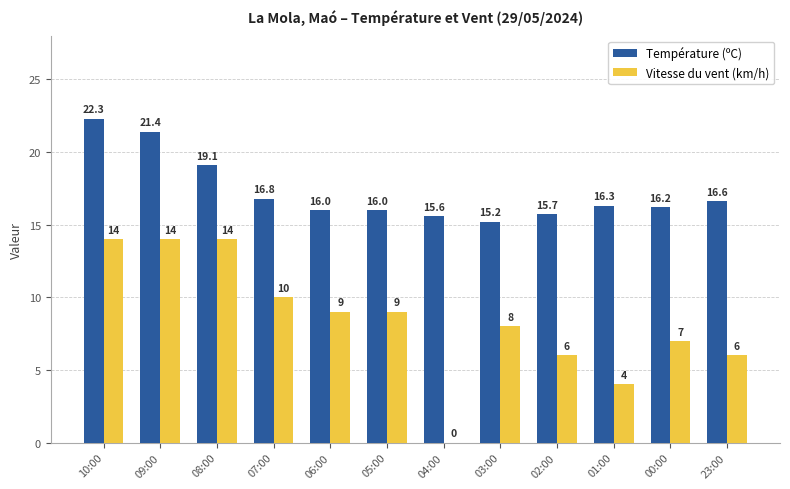

Are the bars grouped side by side (vs. stacked)?

Yes